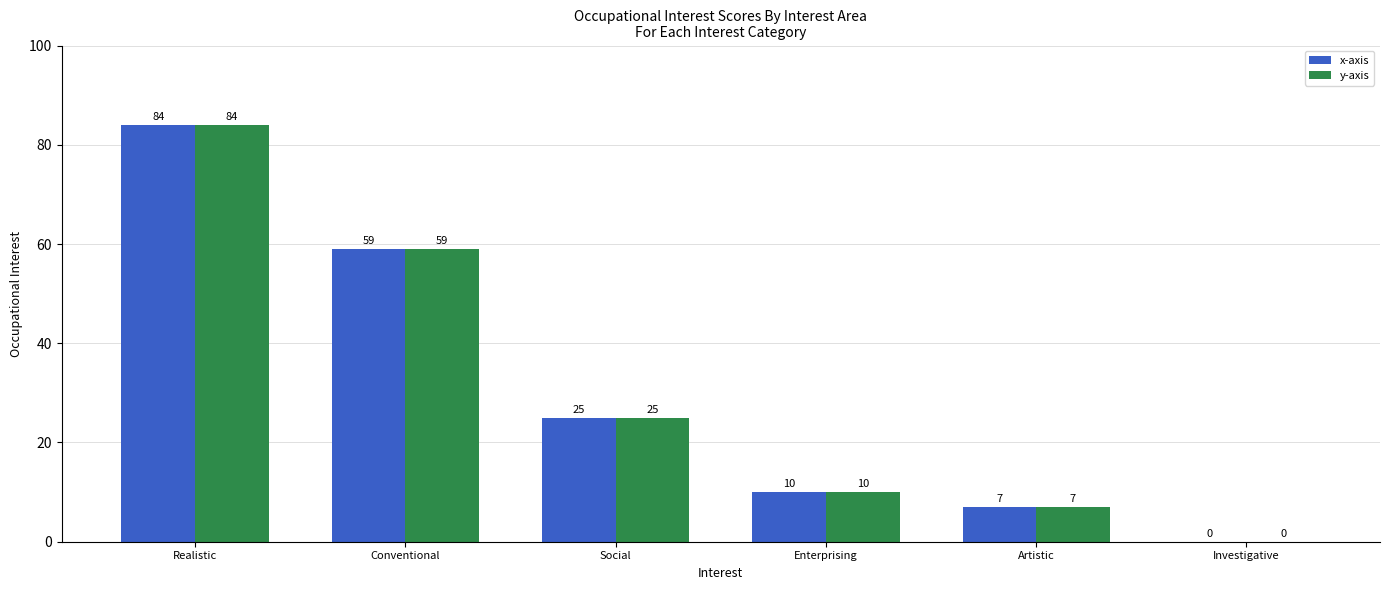

The x-axis series shows 25 at Social. True or false?

True